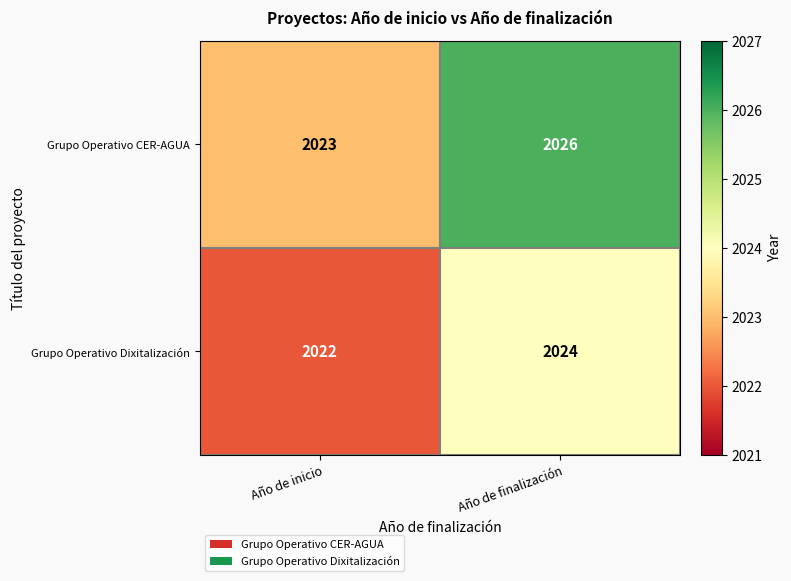

Where is Grupo Operativo CER-AGUA nearest to the value 2024?

Año de inicio